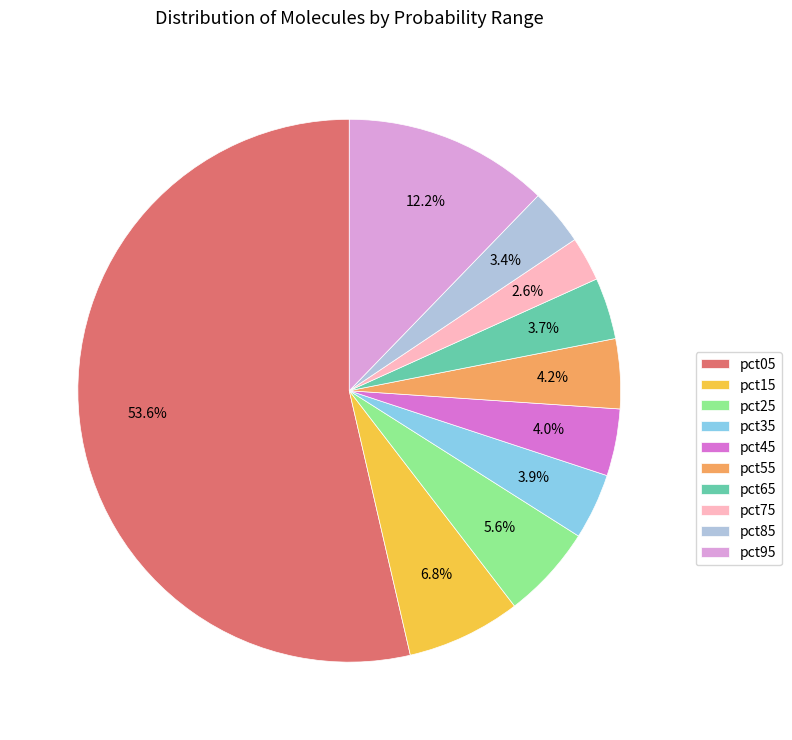

True or false: pct05 accounts for 43% of the total.

False